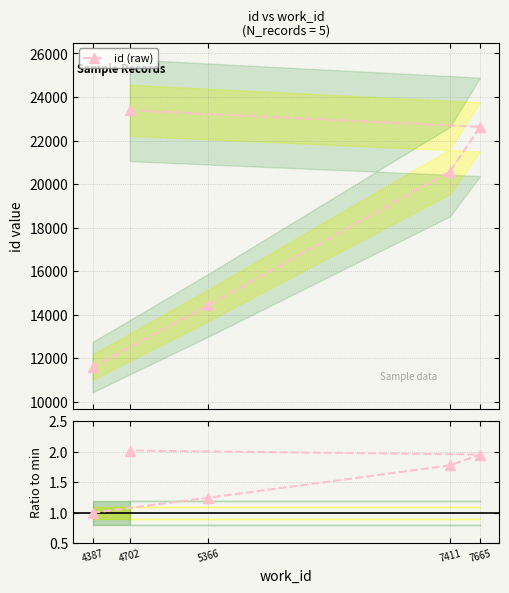

The value at 5366 is 0.5. True or false?

False